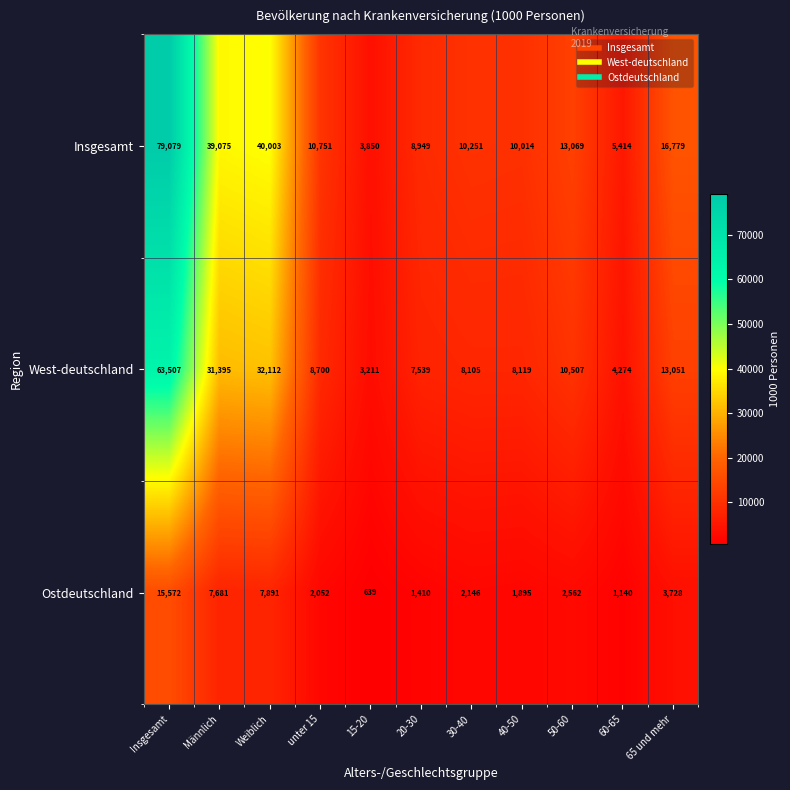

What is the difference between the highest and lowest values at 50-60?

10507